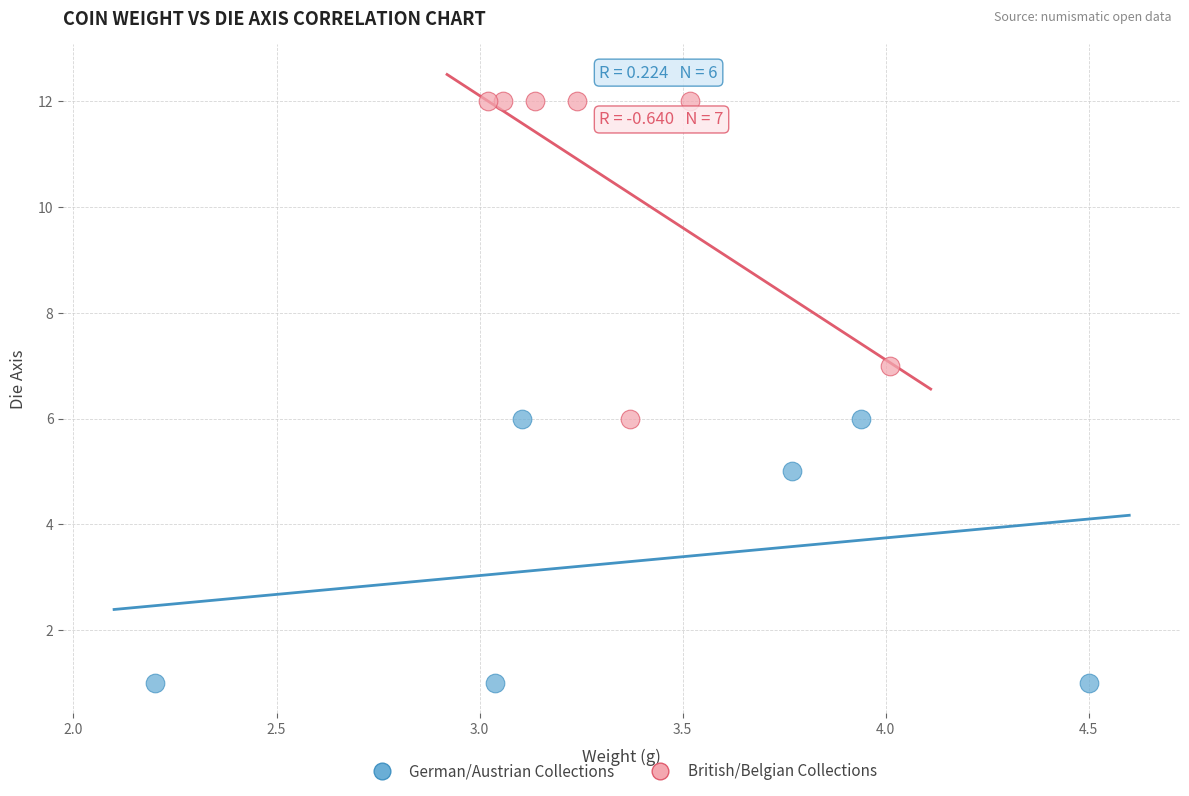

Which series has the largest Y range (max minus min)?

British/Belgian Collections